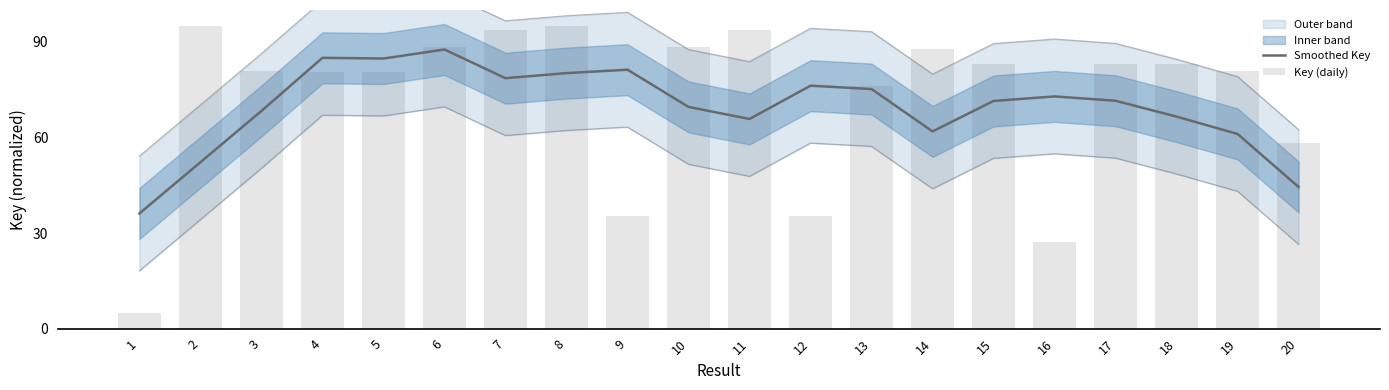

Which series has the widest spread of values?

Key (daily)